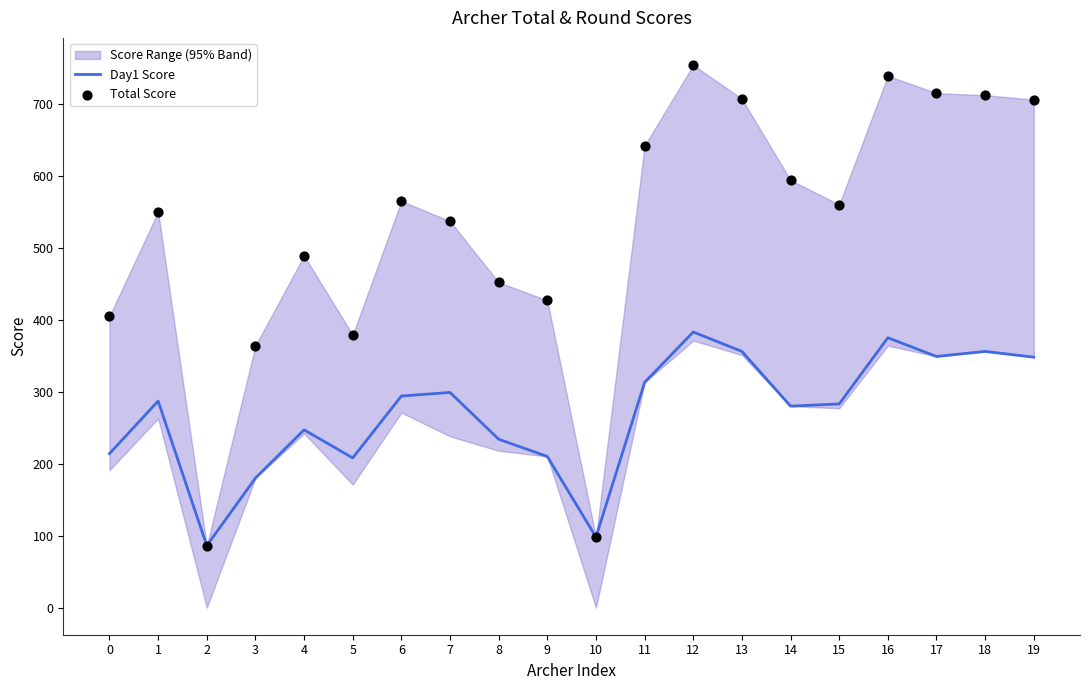

What is the total value across all series at 0?

619